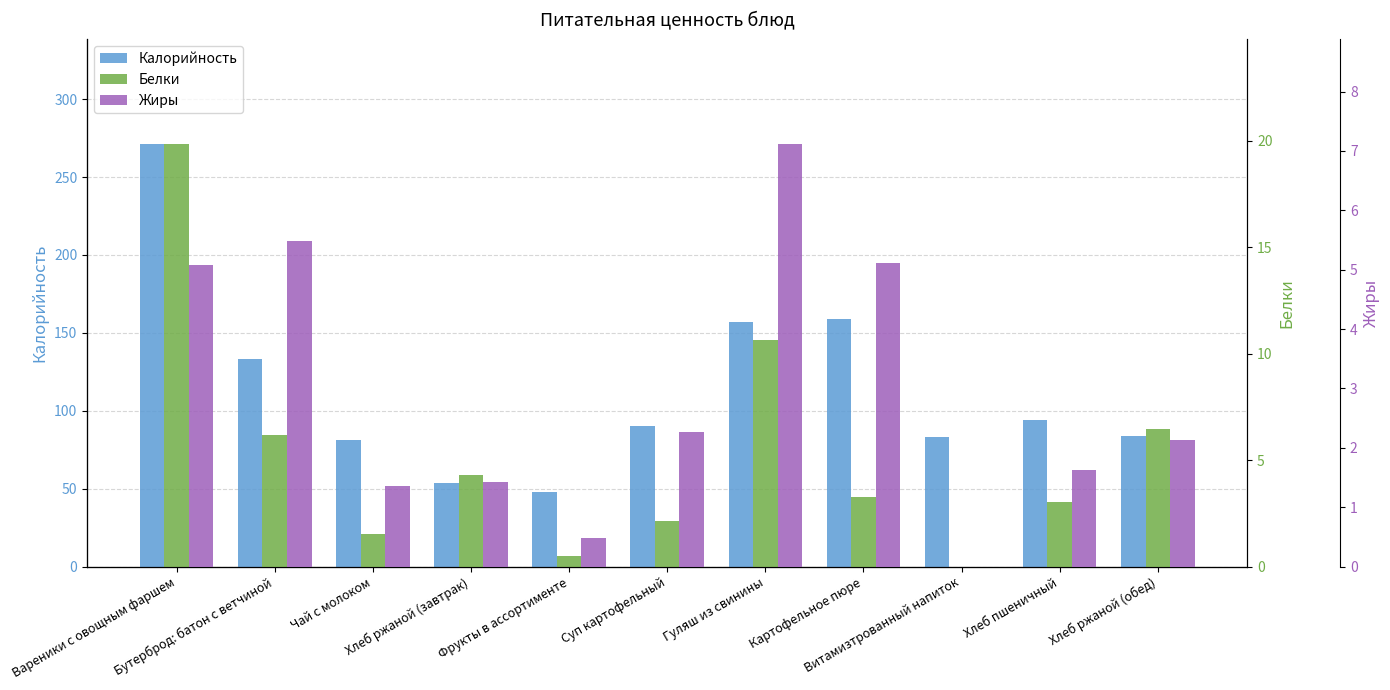

The Жиры series shows 0.2 at Фрукты в ассортименте. True or false?

False